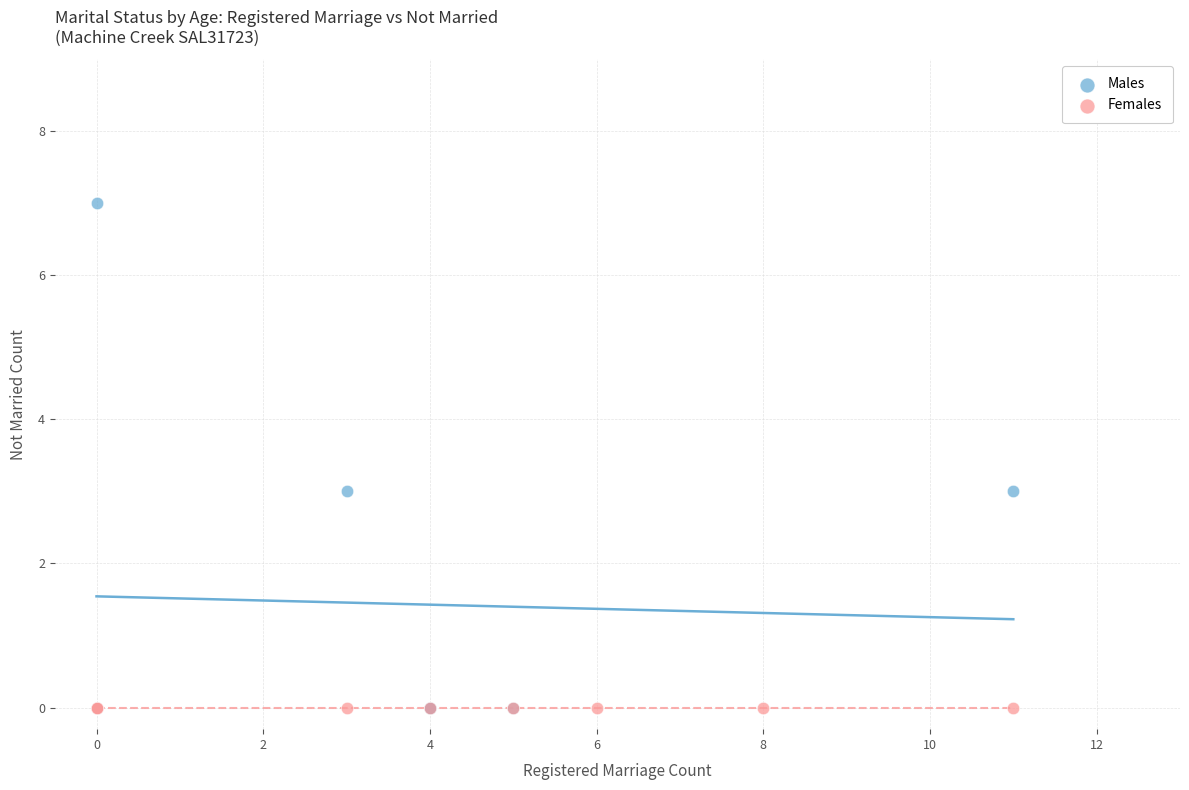

Which series contains the highest Y value?

Males